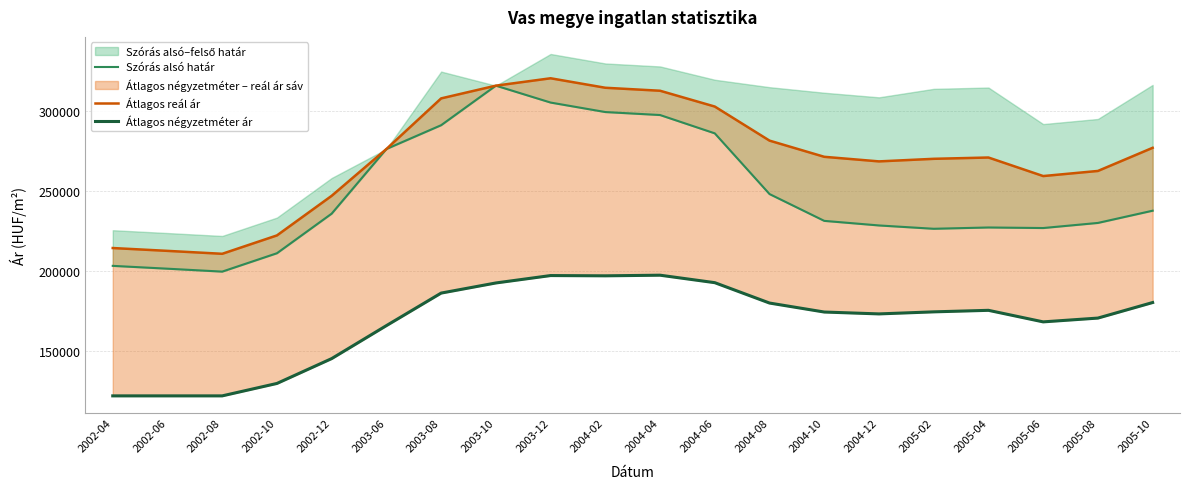

True or false: Szórás alsó határ and Átlagos reál ár intersect in this chart.

False